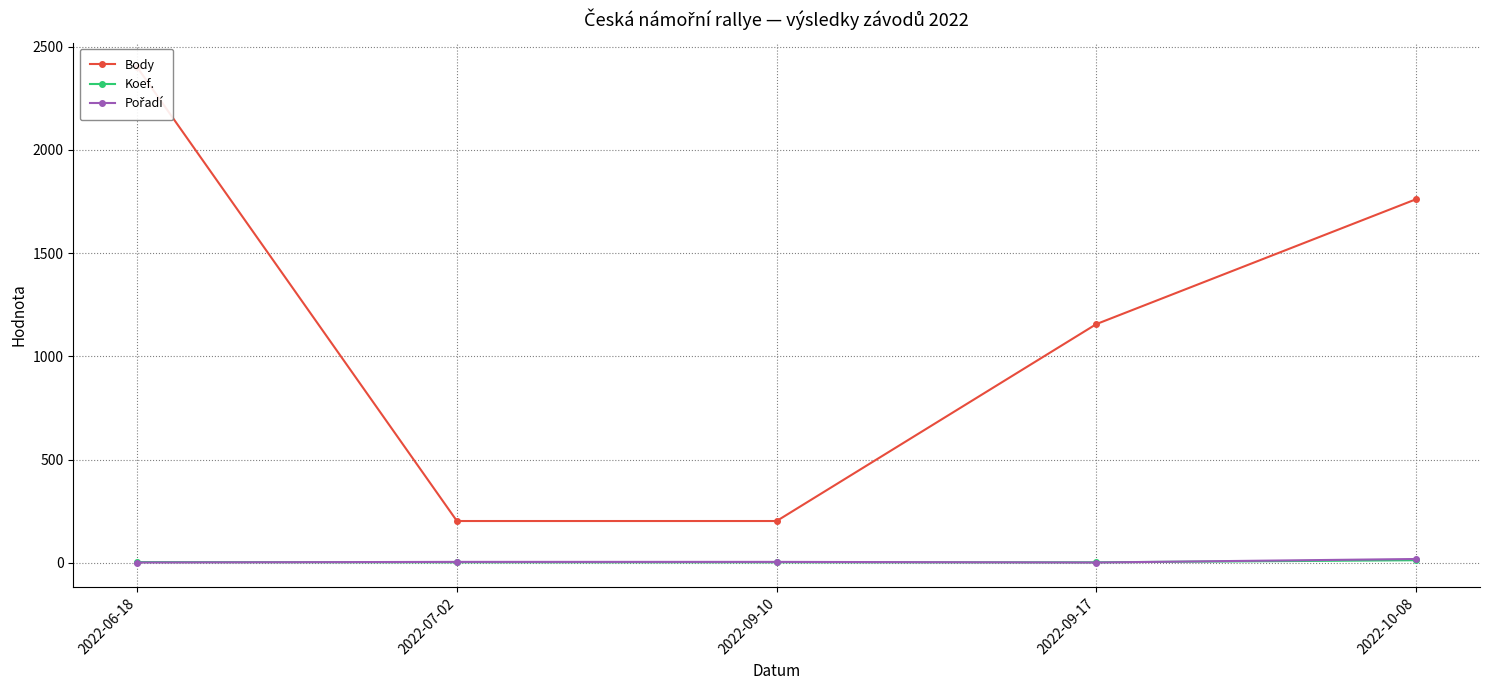

Reading left to right, list all the values displayed in this chart.

Body: 2022-06-18=2400	2022-07-02=202	2022-09-10=202	2022-09-17=1156	2022-10-08=1761
Koef.: 2022-06-18=3	2022-07-02=2	2022-09-10=2	2022-09-17=2	2022-10-08=12
Pořadí: 2022-06-18=1	2022-07-02=4	2022-09-10=4	2022-09-17=1	2022-10-08=18